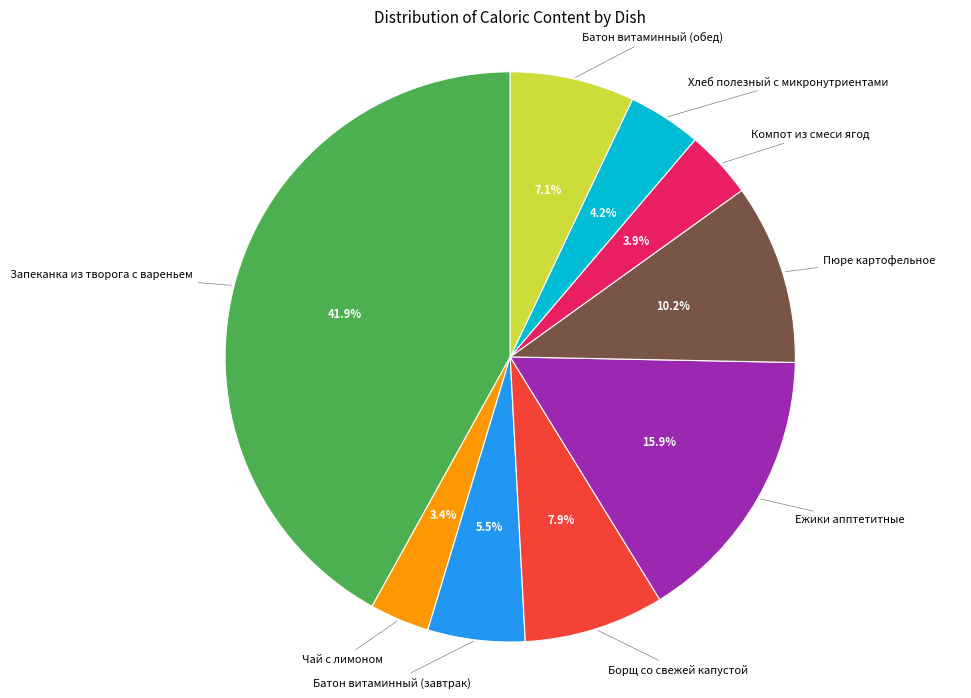

Is there any slice that represents more than half of the pie?

No